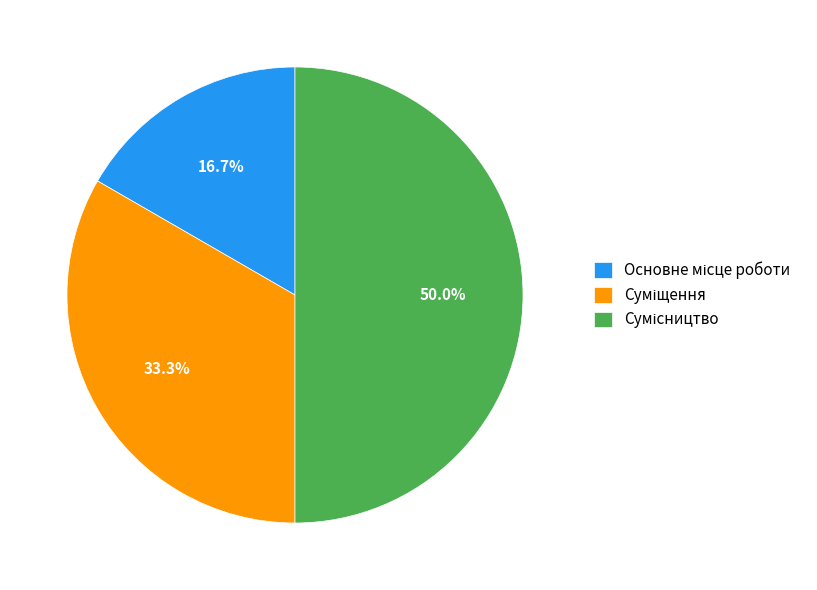

Combined, what portion of the pie is Суміщення and Сумісництво?

83.3%